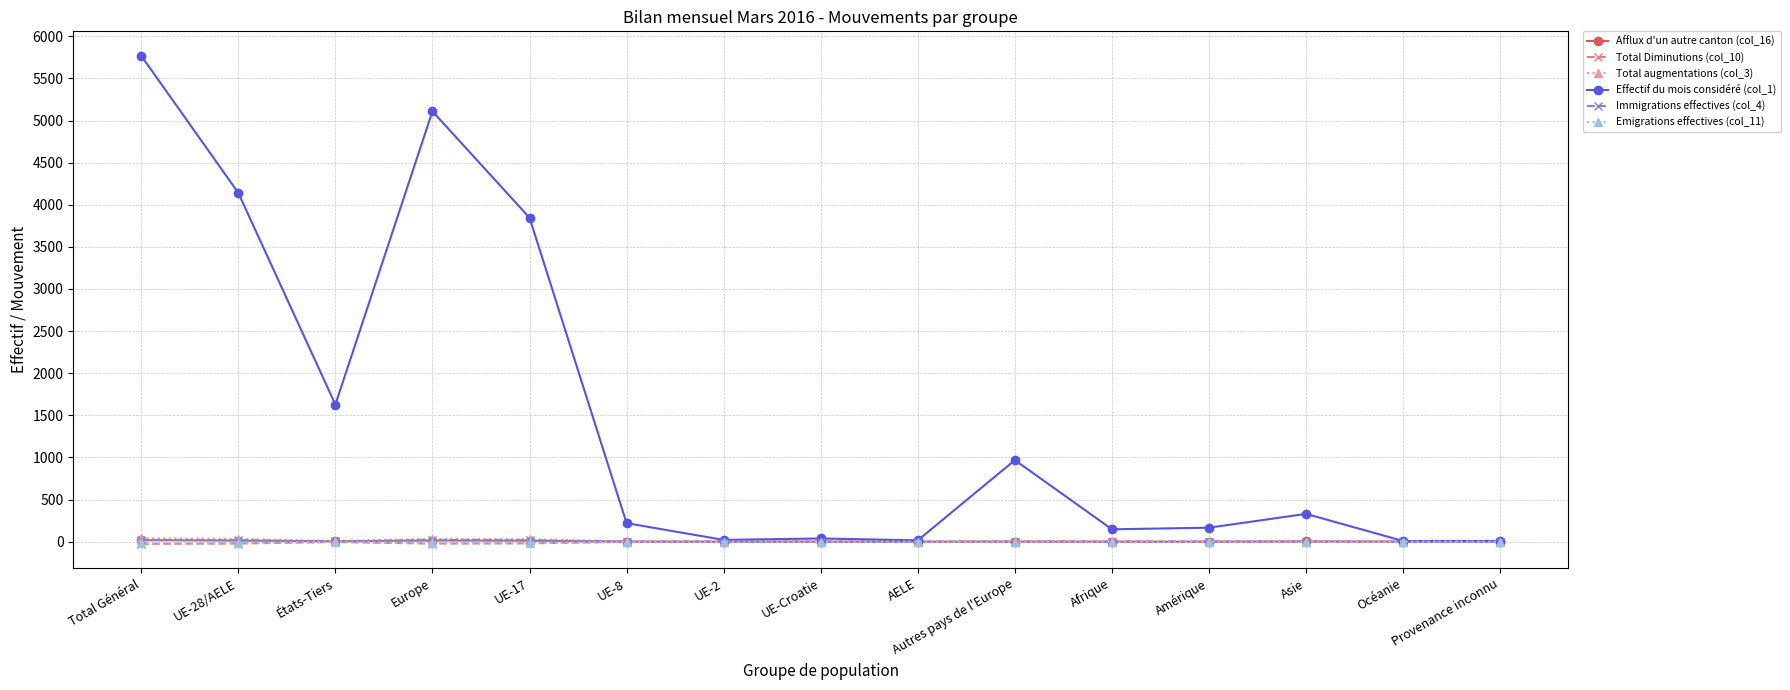

True or false: Total augmentations (col_3) has more than 0 interior local peaks.

True